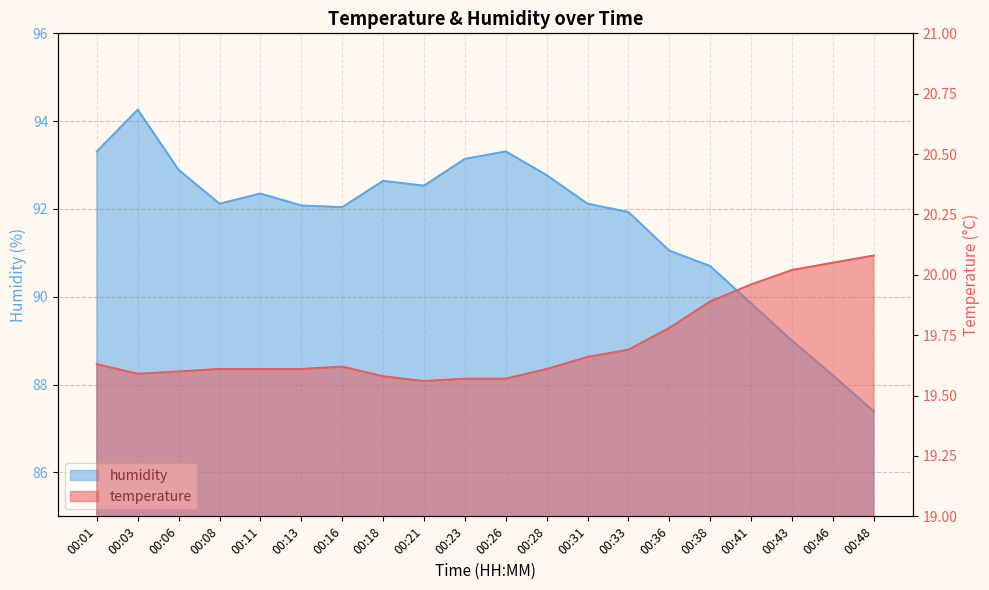

Which category has the lowest value in the temperature series?

00:21